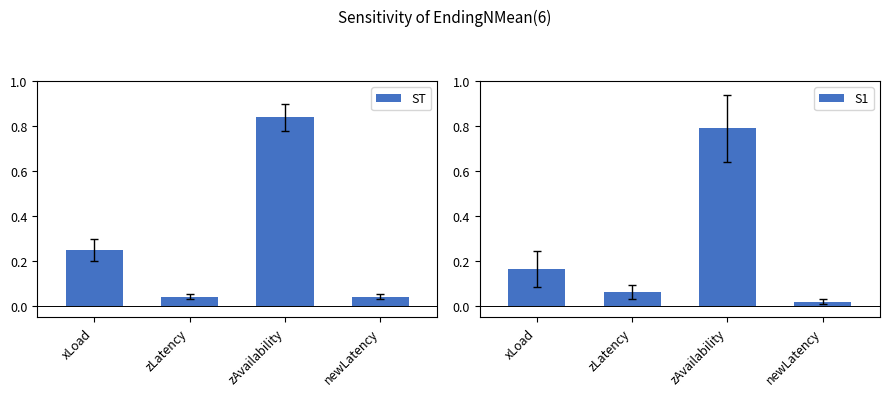

The value of ST at xLoad is 0.2. True or false?

True